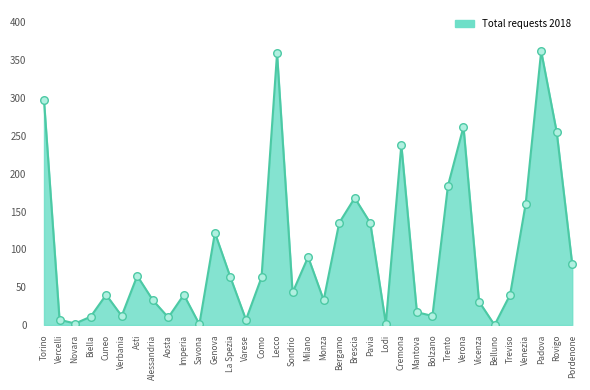

Approximately how many times larger is the value at Verbania compared to Treviso?

0.3